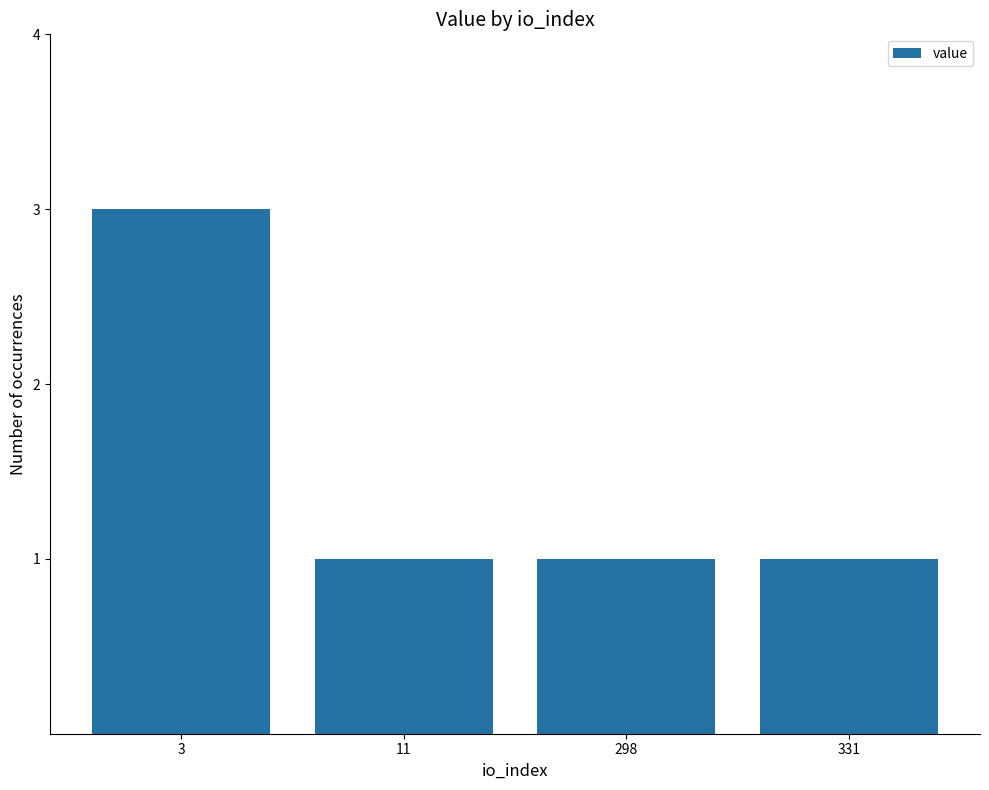

What is the difference between the maximum and second lowest values?

2